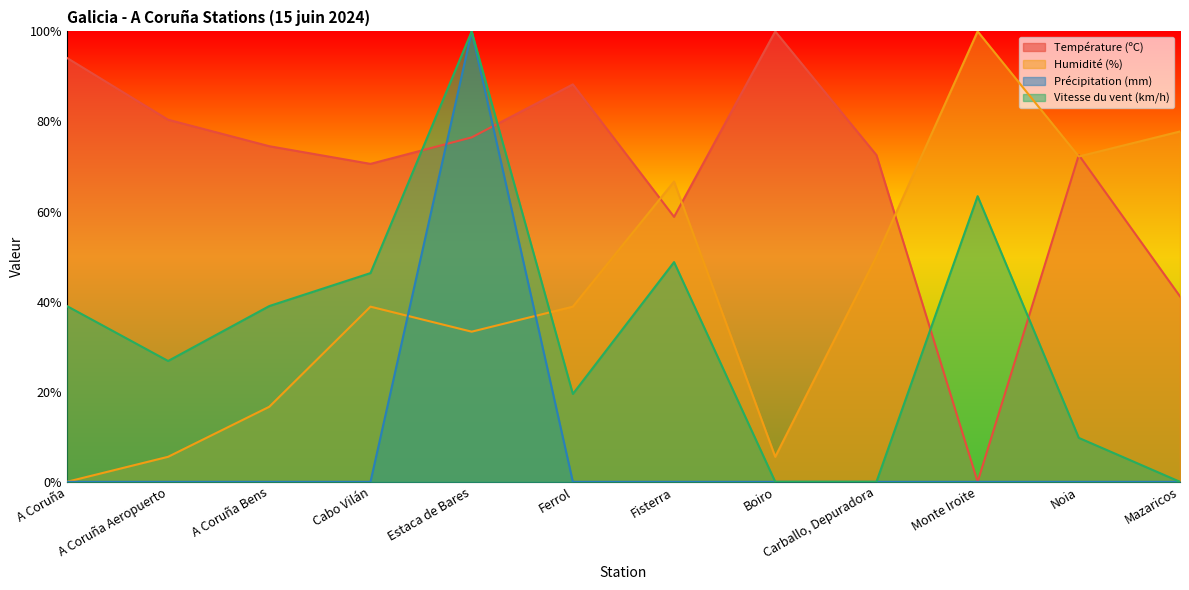

Rank the series by their maximum value, from highest to lowest.

Température (ºC), Humidité (%), Précipitation (mm), Vitesse du vent (km/h)